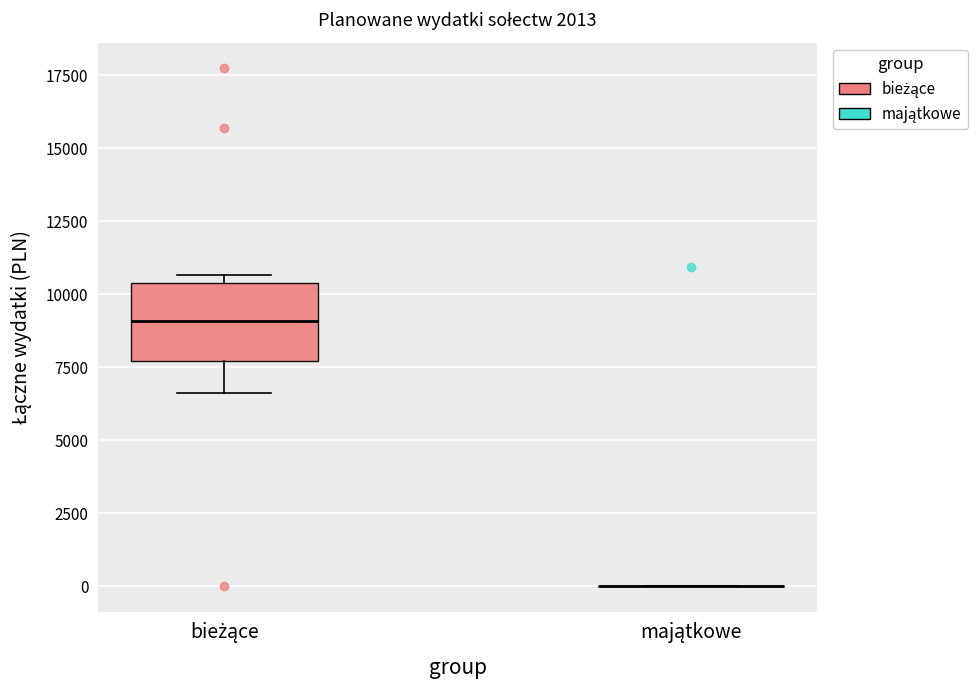

Reading left to right, transcribe this box plot: for each box, give where its median line is, the range the box spans, and where its two whiskers end, as read against the y-axis. The values are not printed on the chart, so give them approximately, as read against the axis.

bieżące: median 9000, box 7500 to 10500, whiskers 6500 to 10500 (just above the box's upper edge)
majątkowe: box collapsed to a line at 0, whiskers 0 to 0